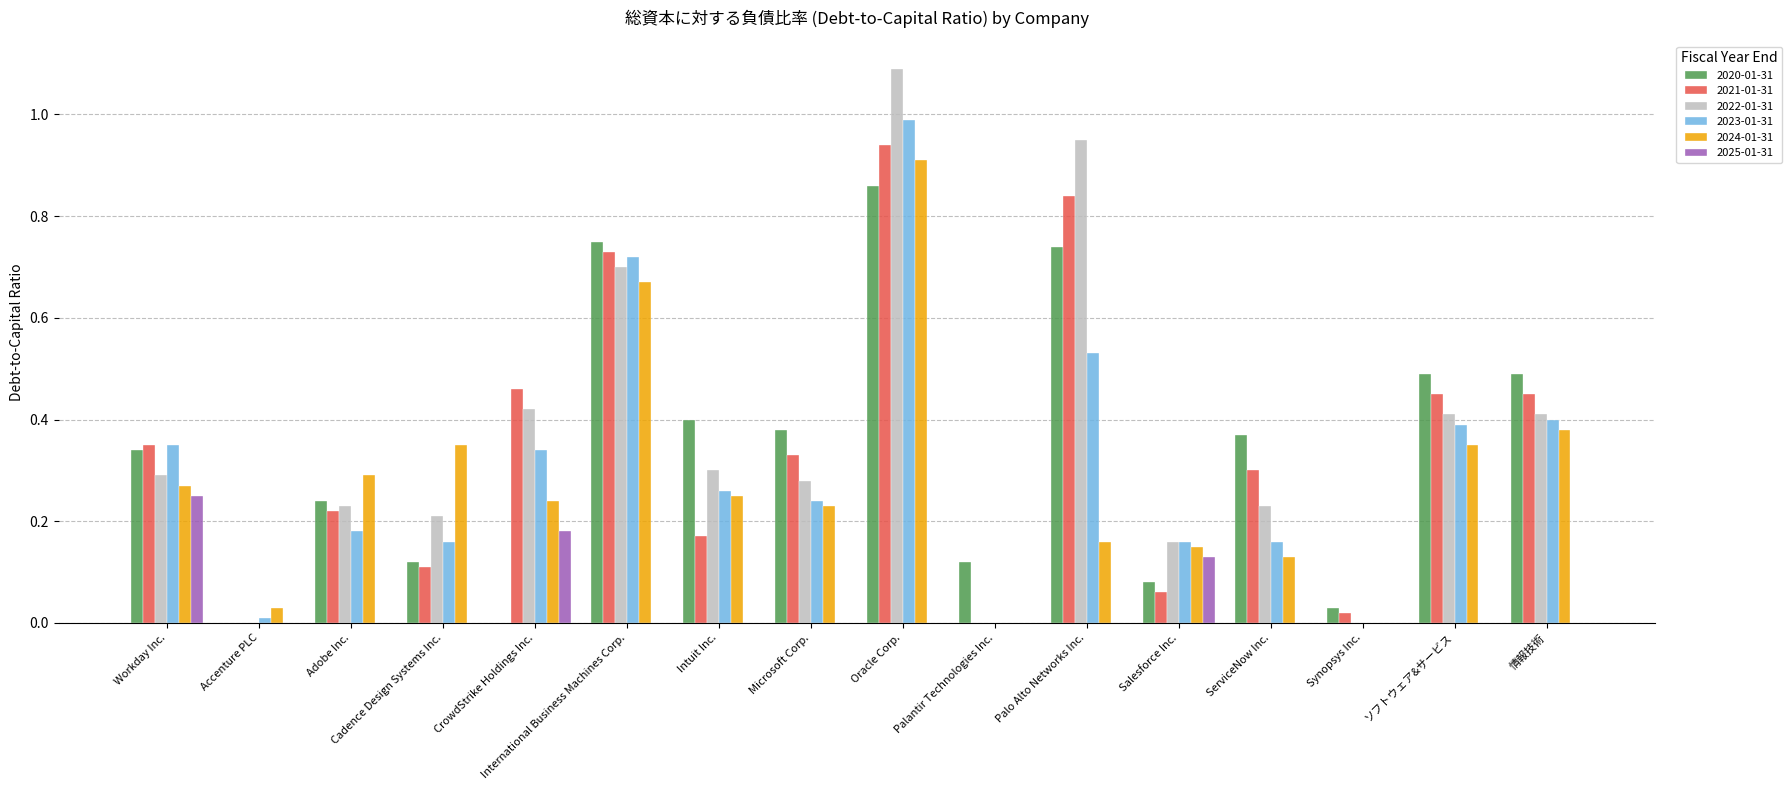

What is the total value across all series at ServiceNow Inc.?

1.2